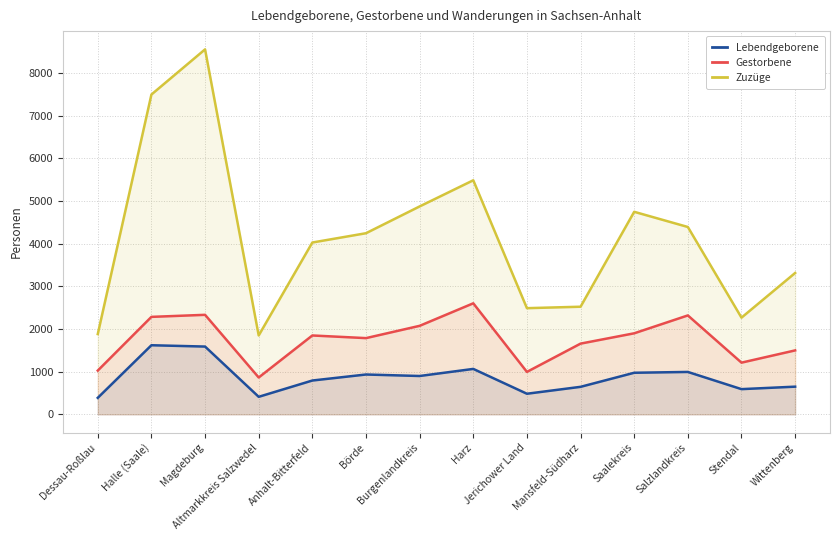

Which label corresponds to the largest value in the chart?

Magdeburg